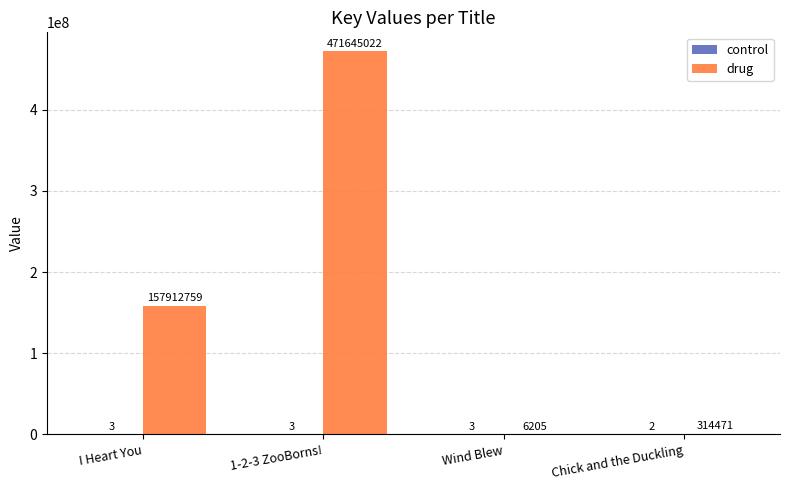

What is the sum of all drug values?

629878457